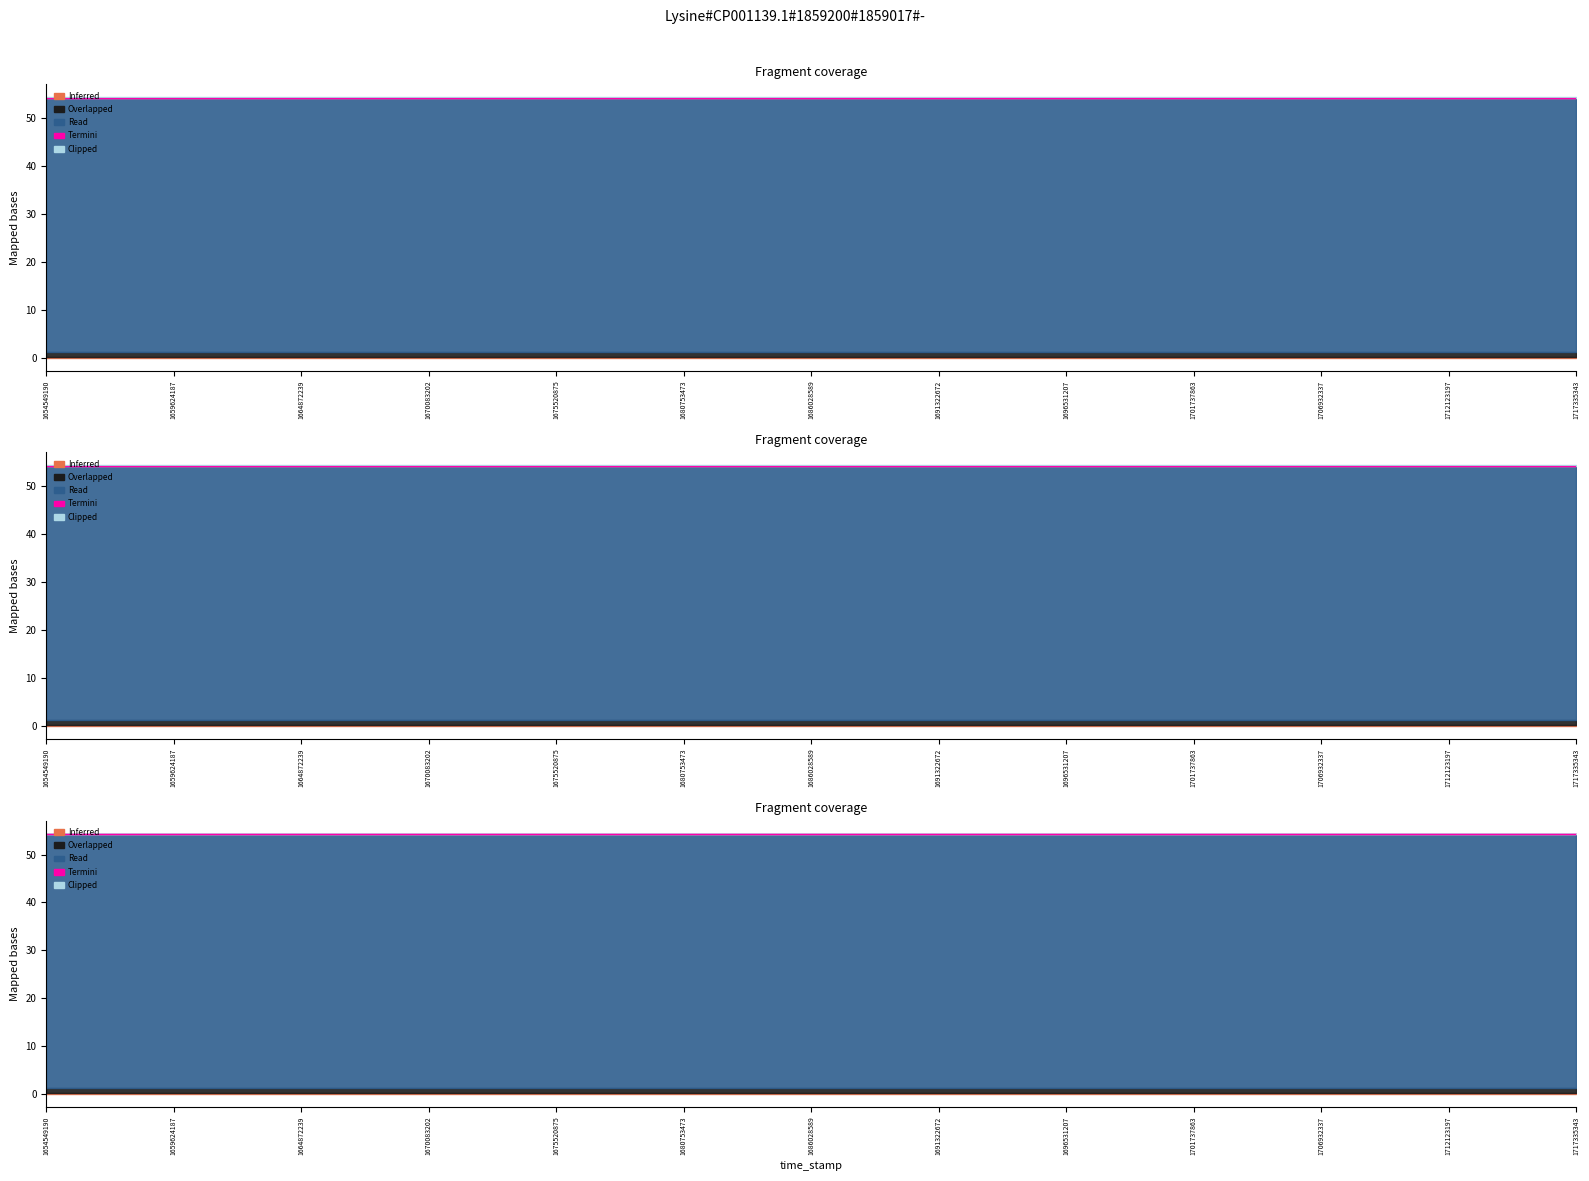

What are all the series names shown in the legend?

Inferred, Overlapped, Read, Termini, Clipped